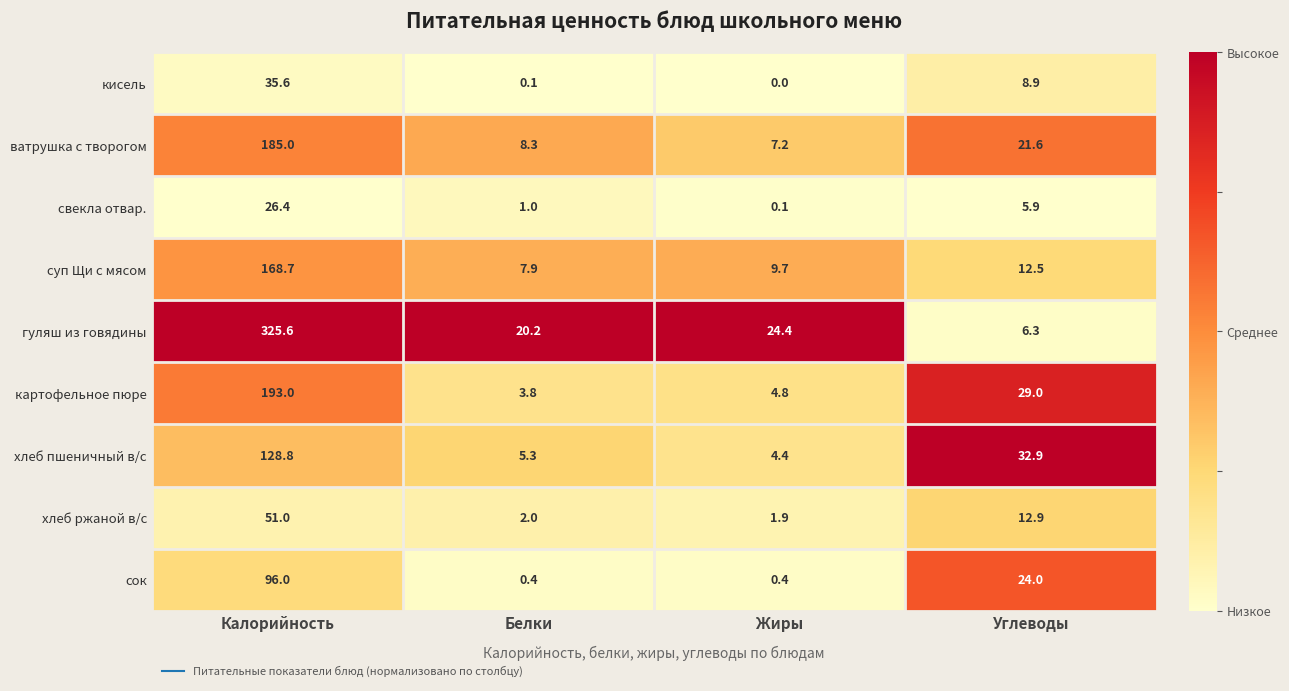

At which label does сок first exceed 24?

Калорийность